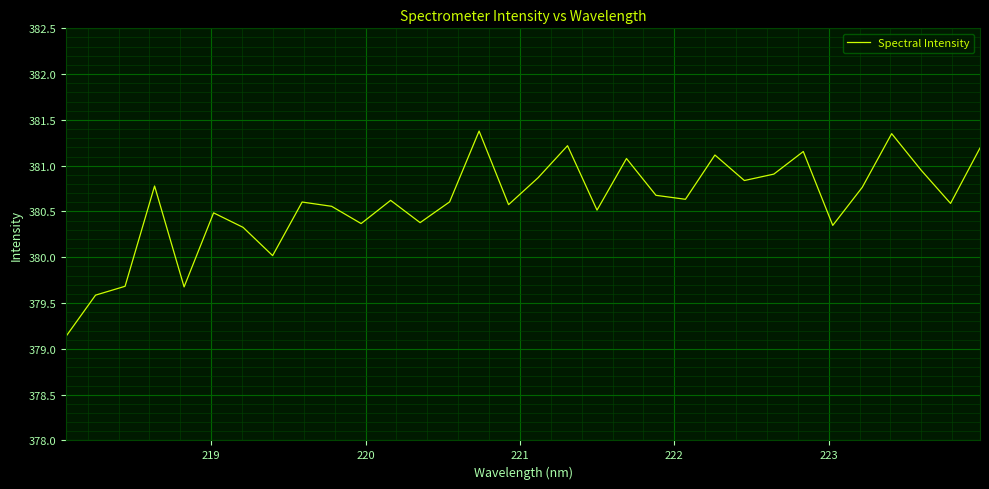

True or false: there are more than 0 points higher than both neighbors.

True